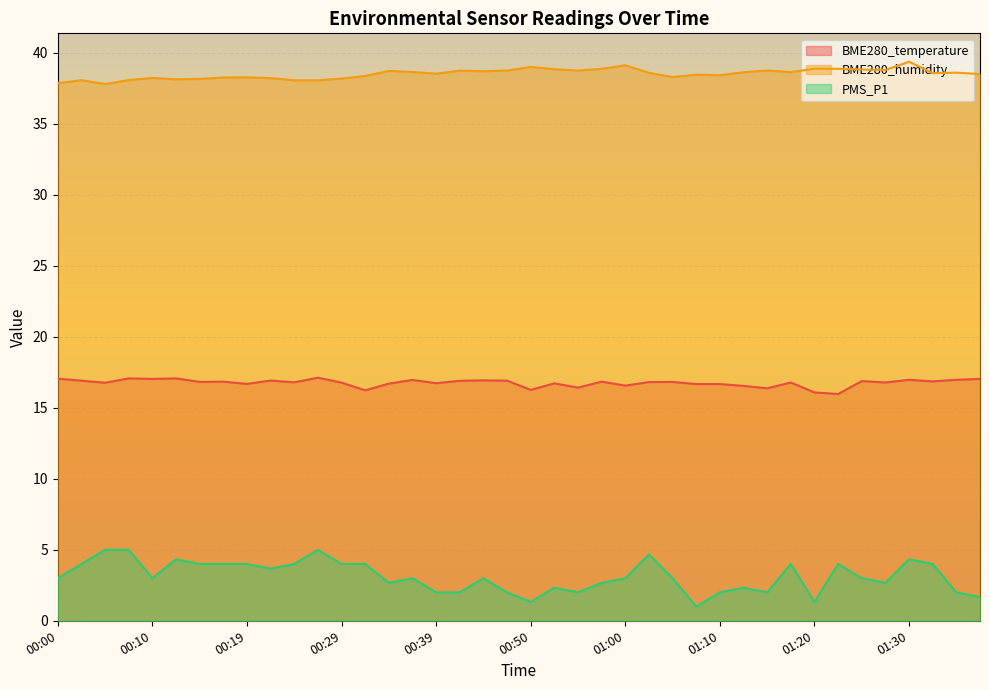

What is the sum of the BME280_temperature values at 01:25 and 01:07?

33.5